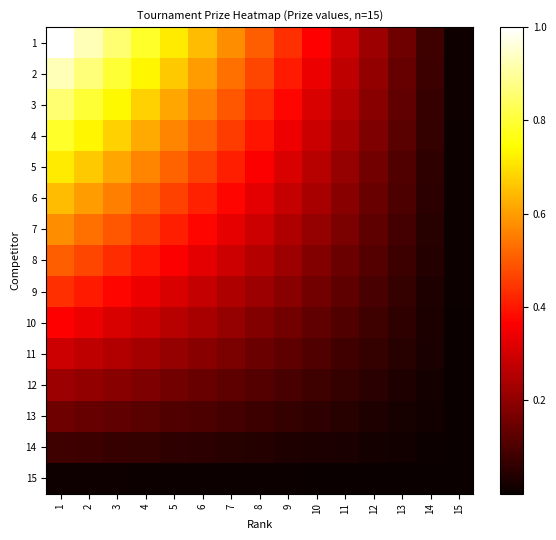

At 8, list the series in order from largest to smallest.

1, 2, 3, 4, 5, 6, 7, 8, 9, 10, 11, 12, 13, 14, 15